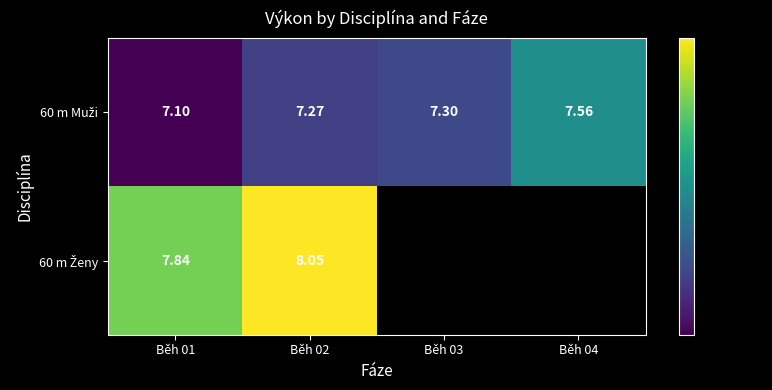

Where is 60 m Muži nearest to the value 7?

Běh 01